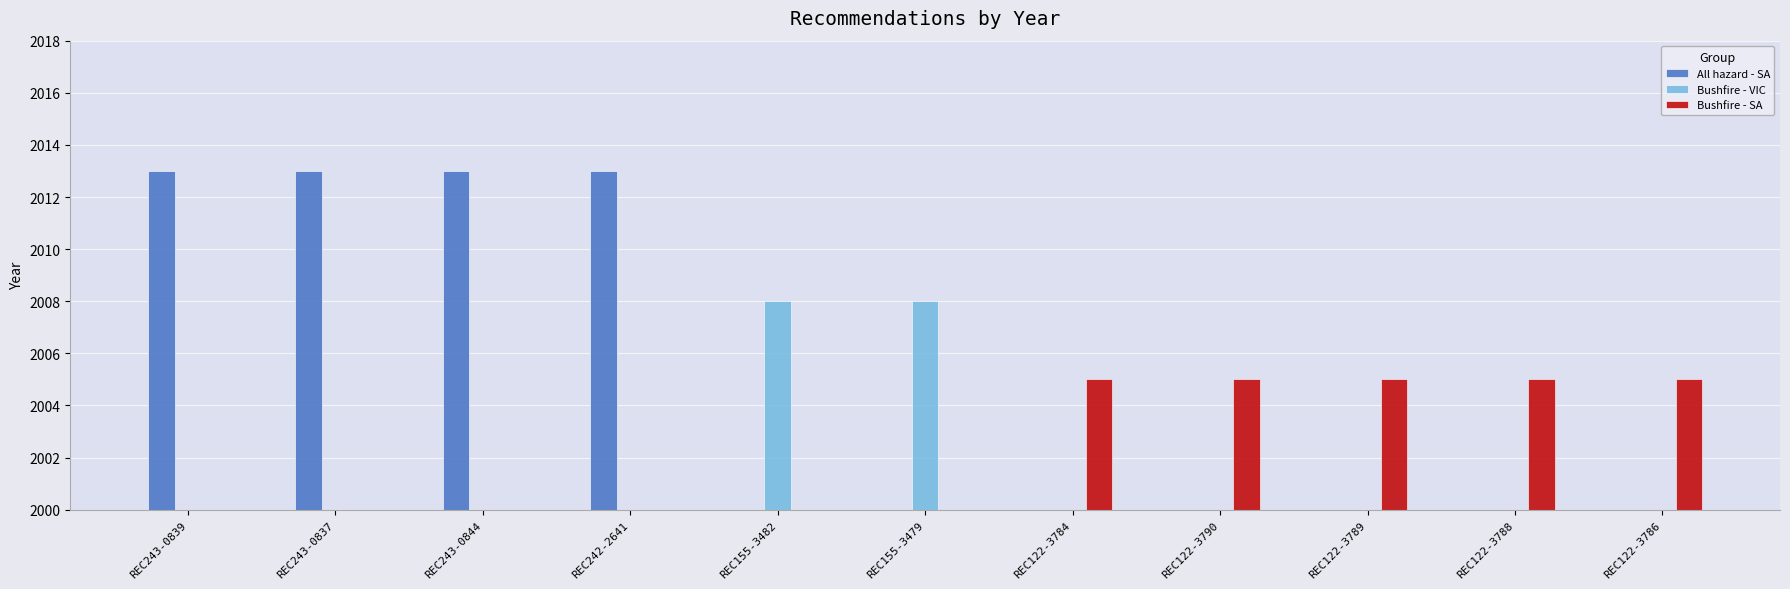

What is the sum of the values at REC243-0837 and REC122-3789?

4018